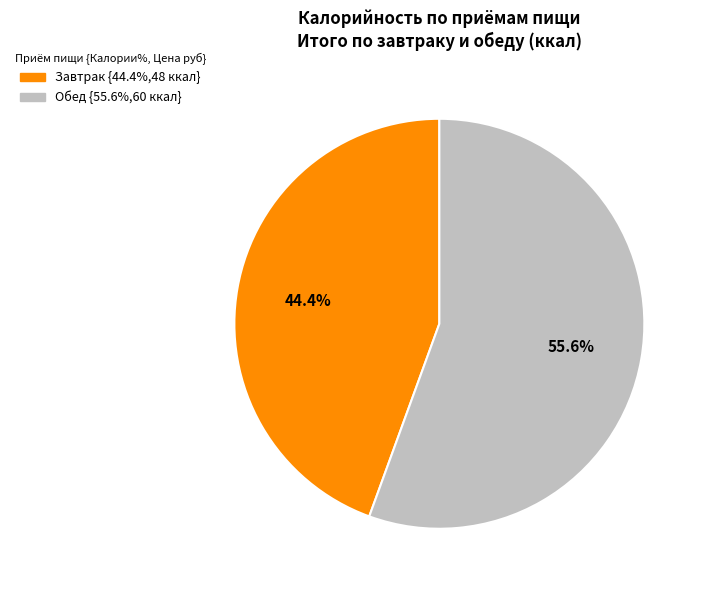

To the nearest percent, what is the combined percentage of Обед and Завтрак?

100%